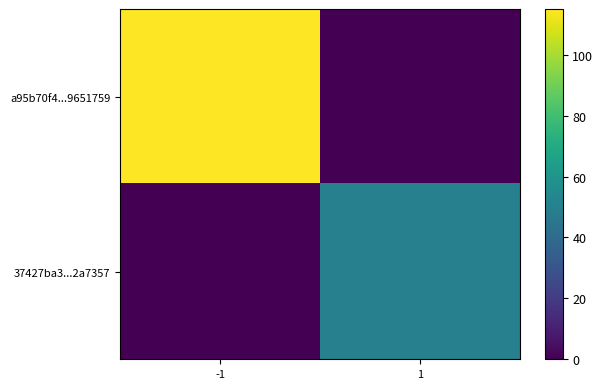

How many series are shown in this chart?

2